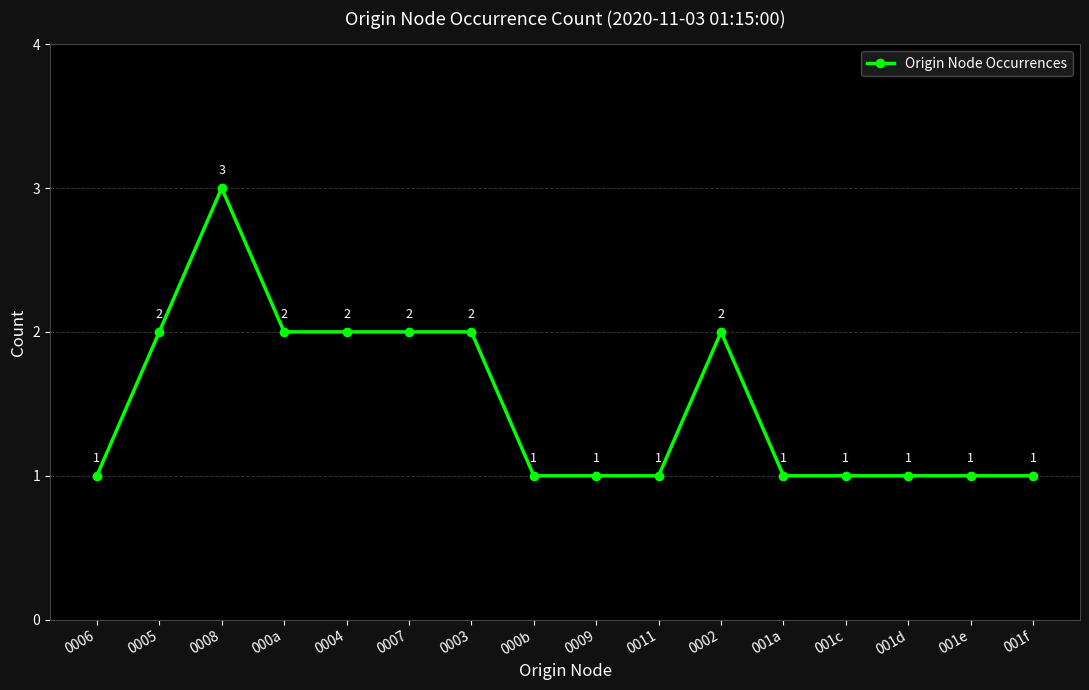

The chart shows a value of 1 at 001d. True or false?

True